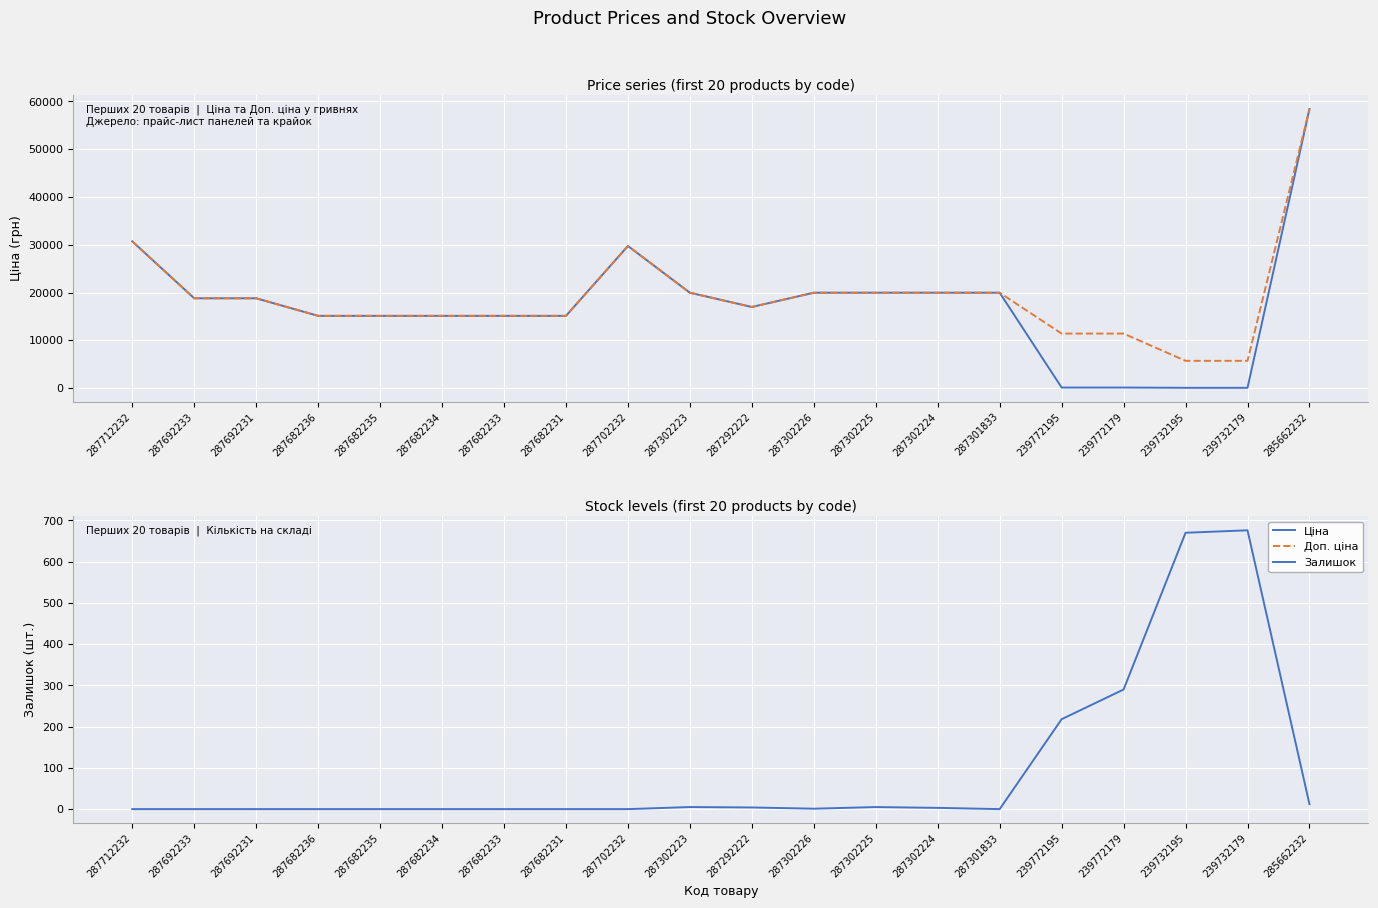

What is the lowest value of the Ціна series?

57.0